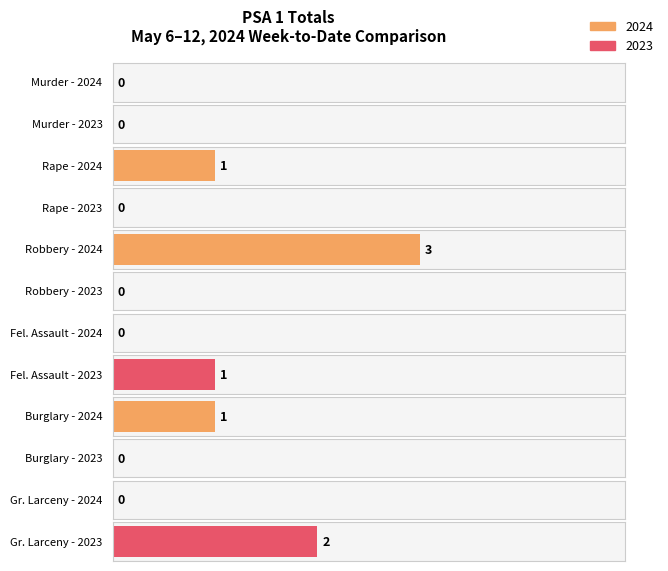

The 2023 series shows 1 at Gr. Larceny. True or false?

False